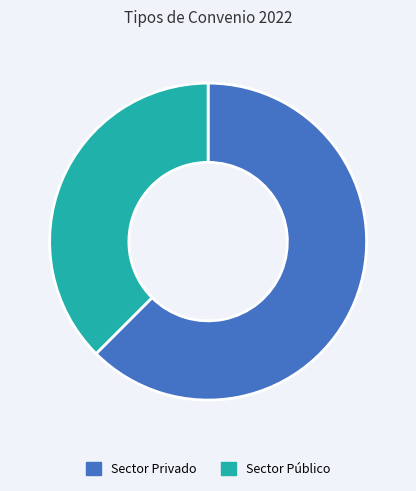

Is there any slice that represents more than half of the pie?

Yes